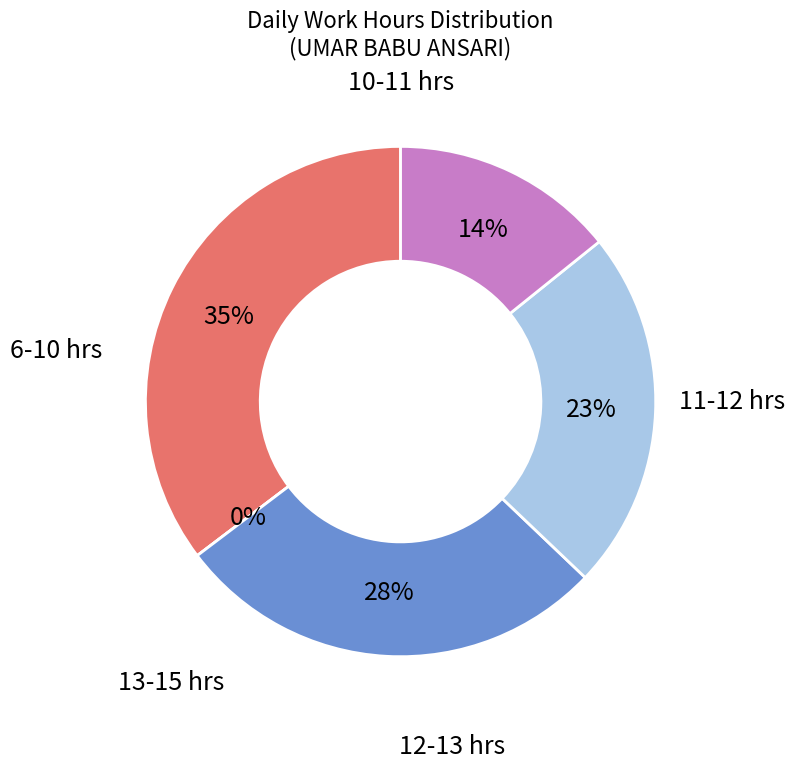

The 10-Wed slice represents 1% of the pie. True or false?

False